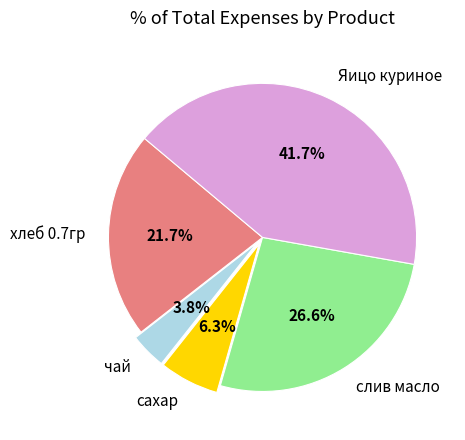

Is there any slice that represents more than half of the pie?

No